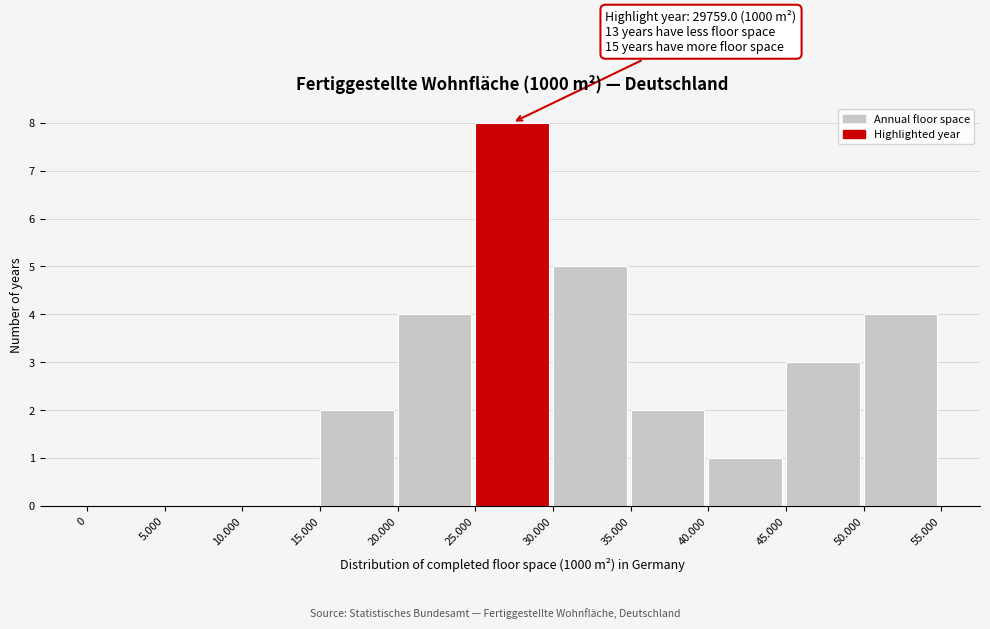

Reading left to right, transcribe all the data shown in this chart.

0=0	5.000=0	10.000=0	15.000=2	20.000=4	25.000=8	30.000=5	35.000=2	40.000=1	45.000=3	50.000=4